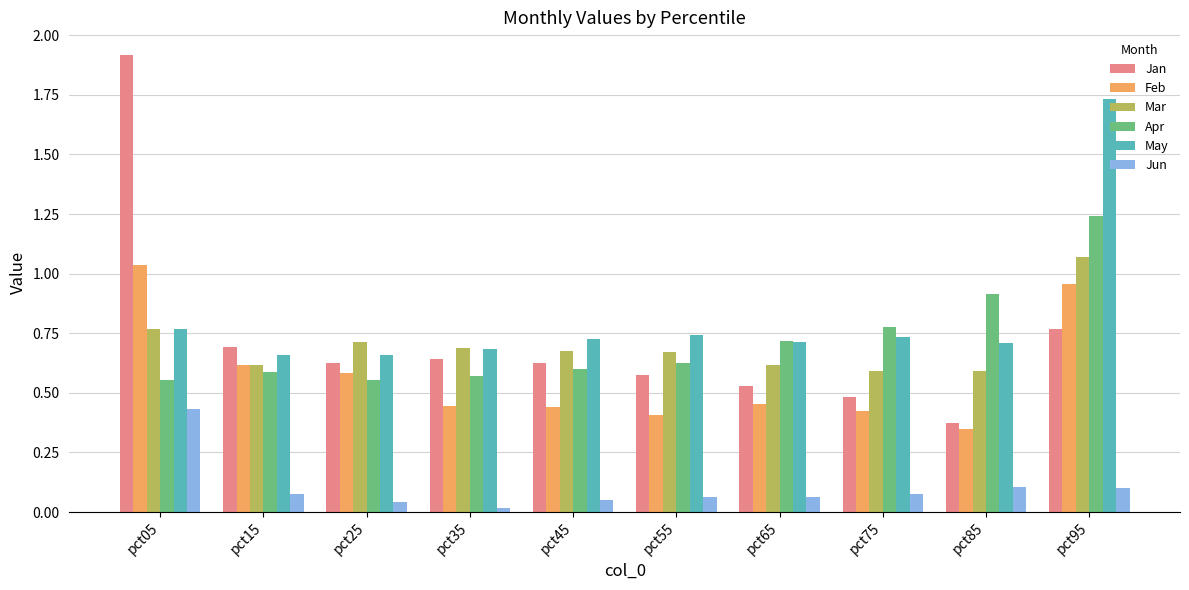

What is the total value across all series at pct15?

3.2